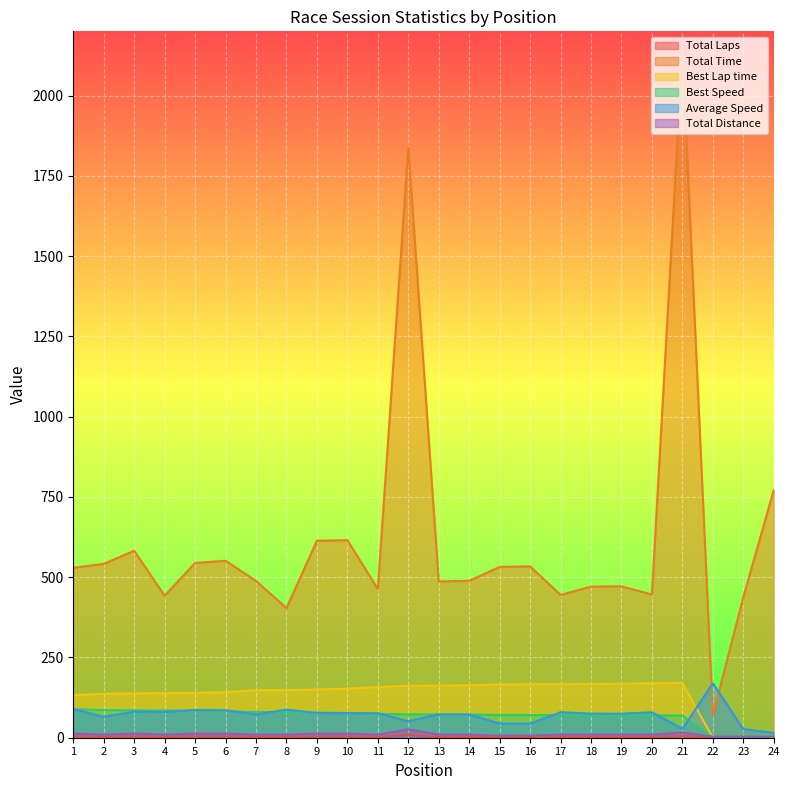

Rank the categories by Total Distance value from lowest to highest.

22, 23, 24, 15, 16, 2, 4, 7, 8, 11, 13, 14, 17, 18, 19, 20, 1, 3, 5, 6, 9, 10, 21, 12